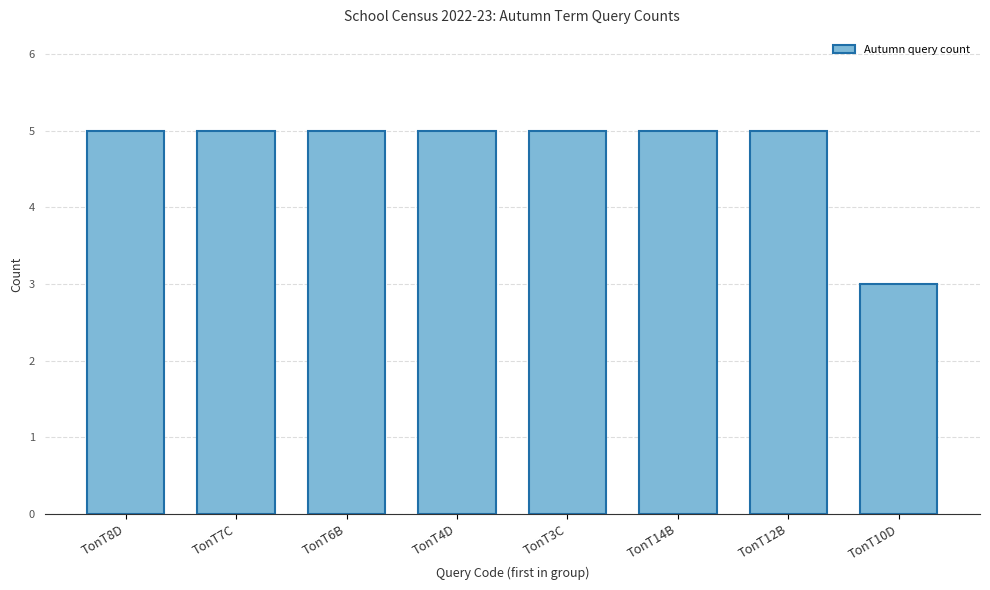

Reading right to left, transcribe all the data shown in this chart.

3	5	5	5	5	5	5	5